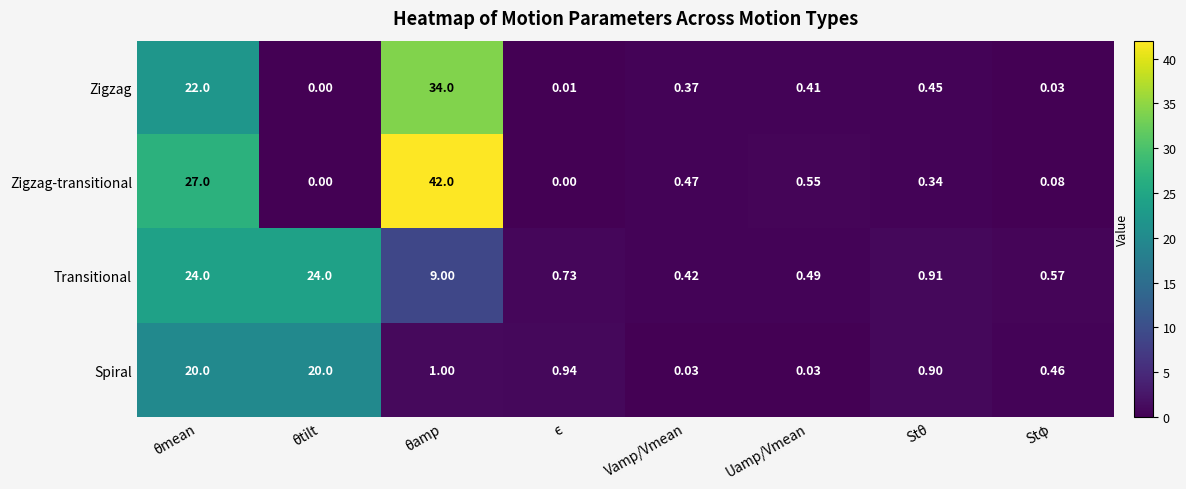

Is the value of Zigzag-transitional at Vamp/Vmean greater than the value of Transitional at θtilt?

No